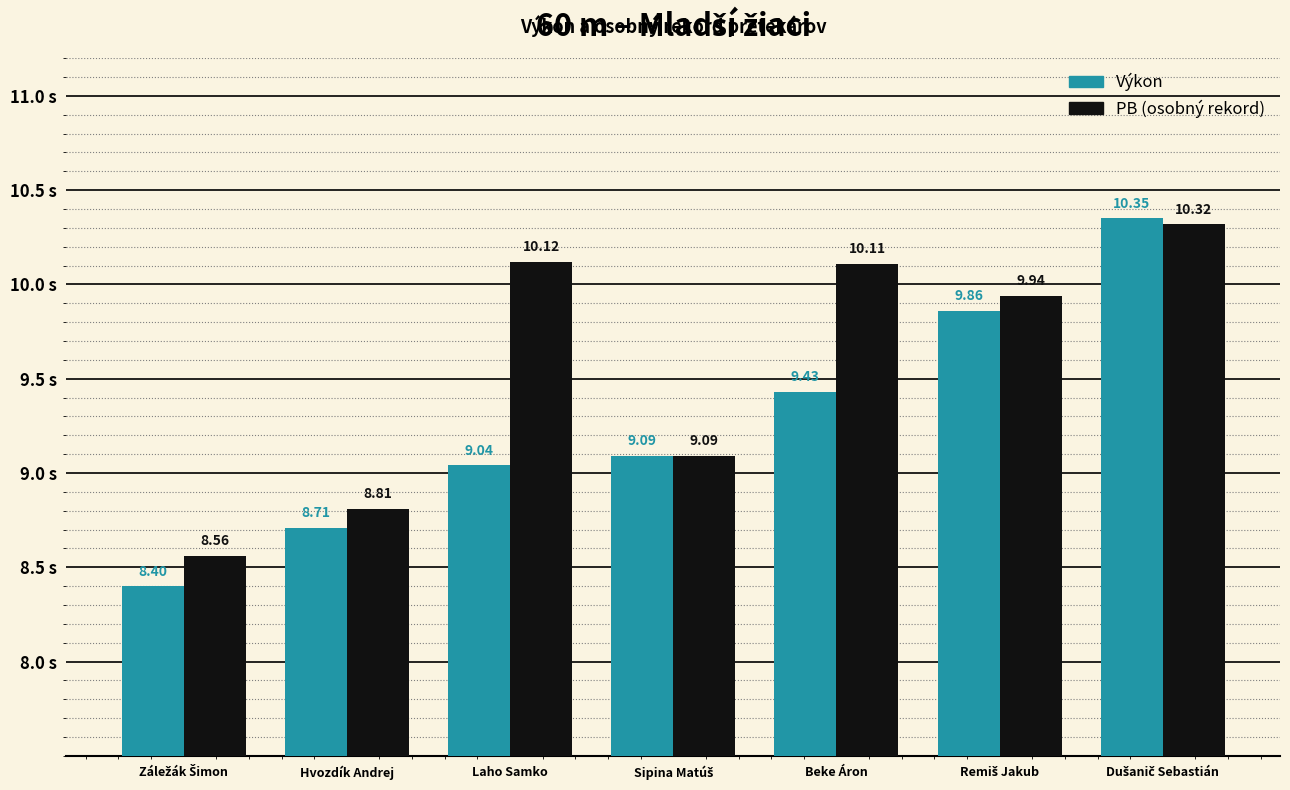

What is the difference between the highest and lowest values at Beke Áron?

0.7